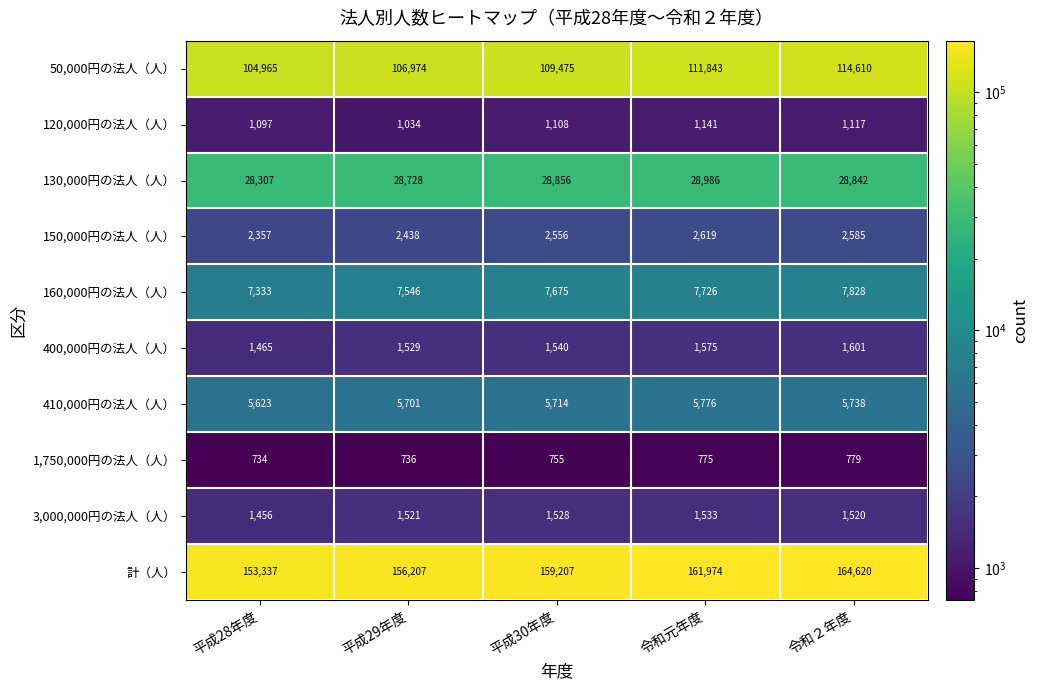

How many distinct data groups are displayed?

10